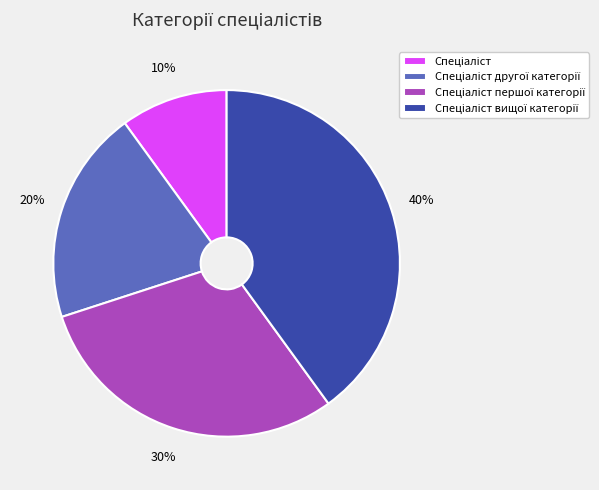

Count the number of slices in the pie.

4